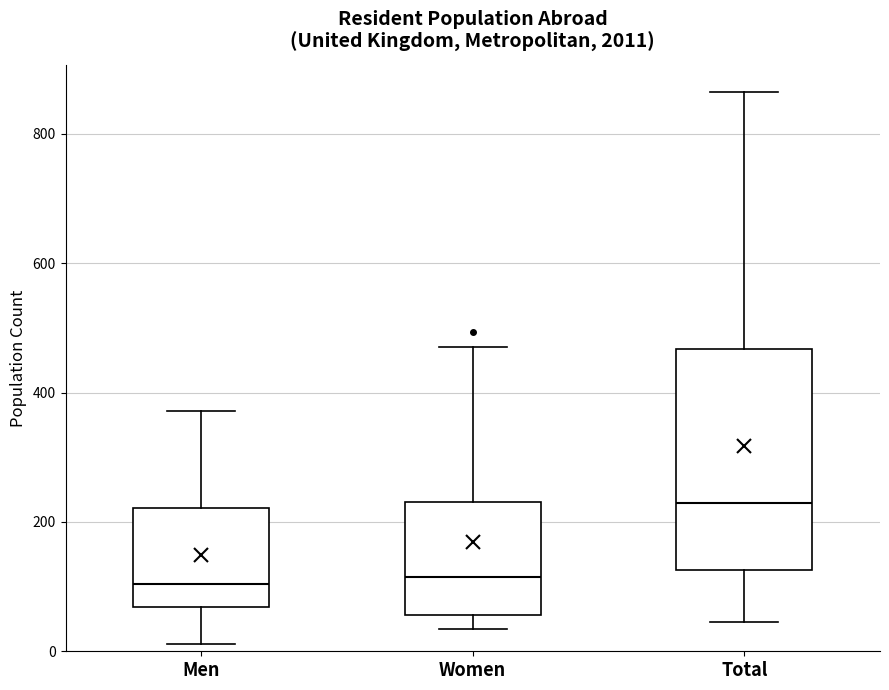

Which box's median line is the highest?

Total